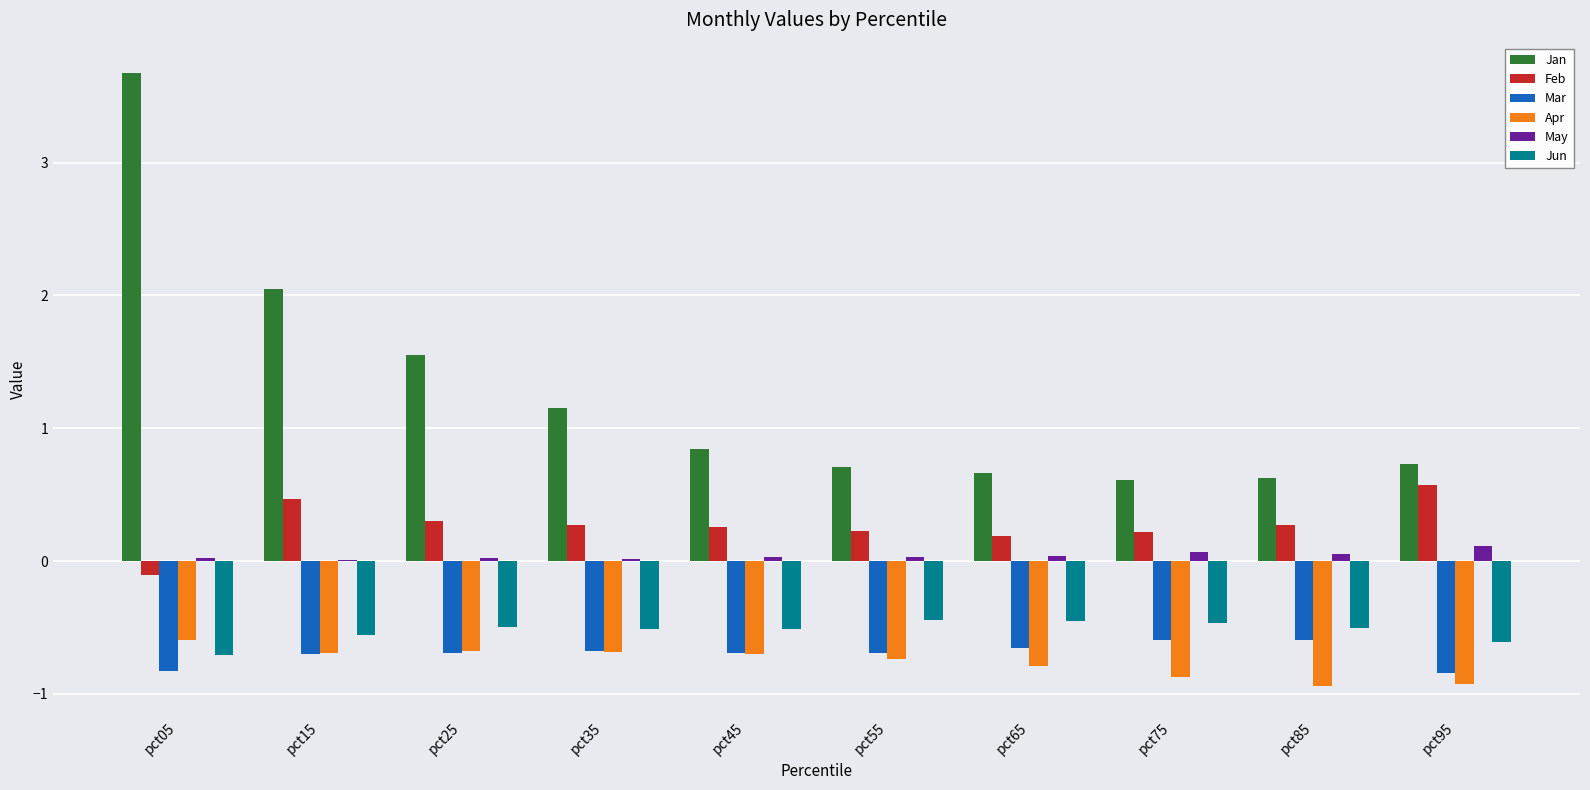

What is the greatest value displayed?

3.7